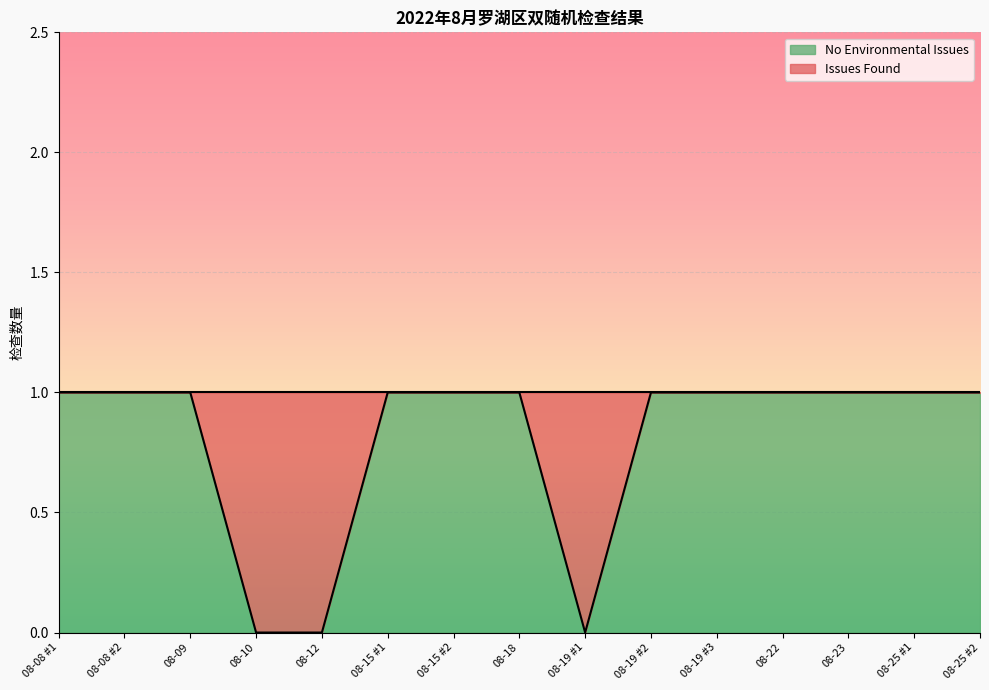

Count the values in the range 1 to 2.

12